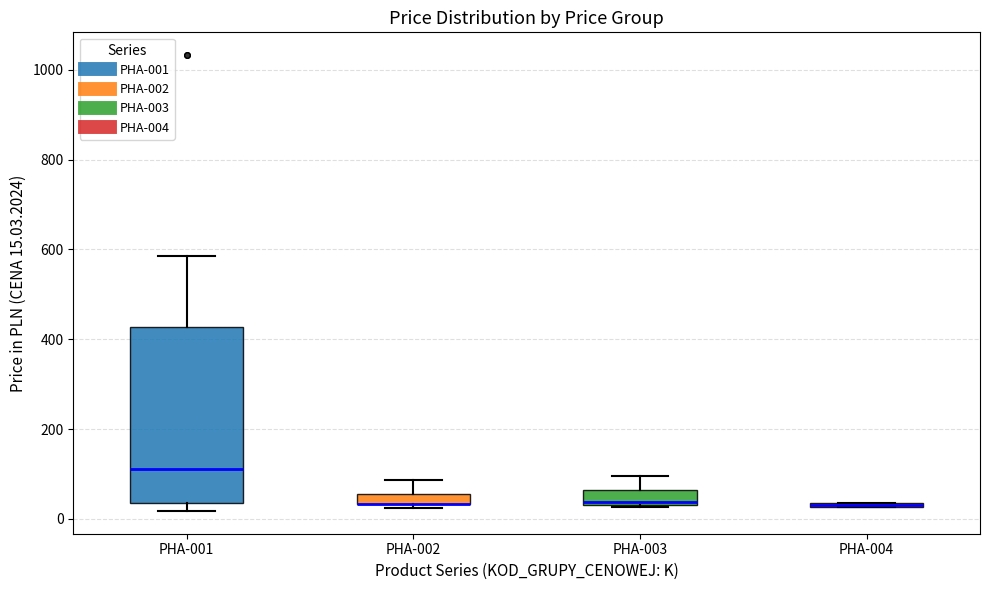

Comparing the boxes themselves (not the whiskers), which one is the tallest?

PHA-001